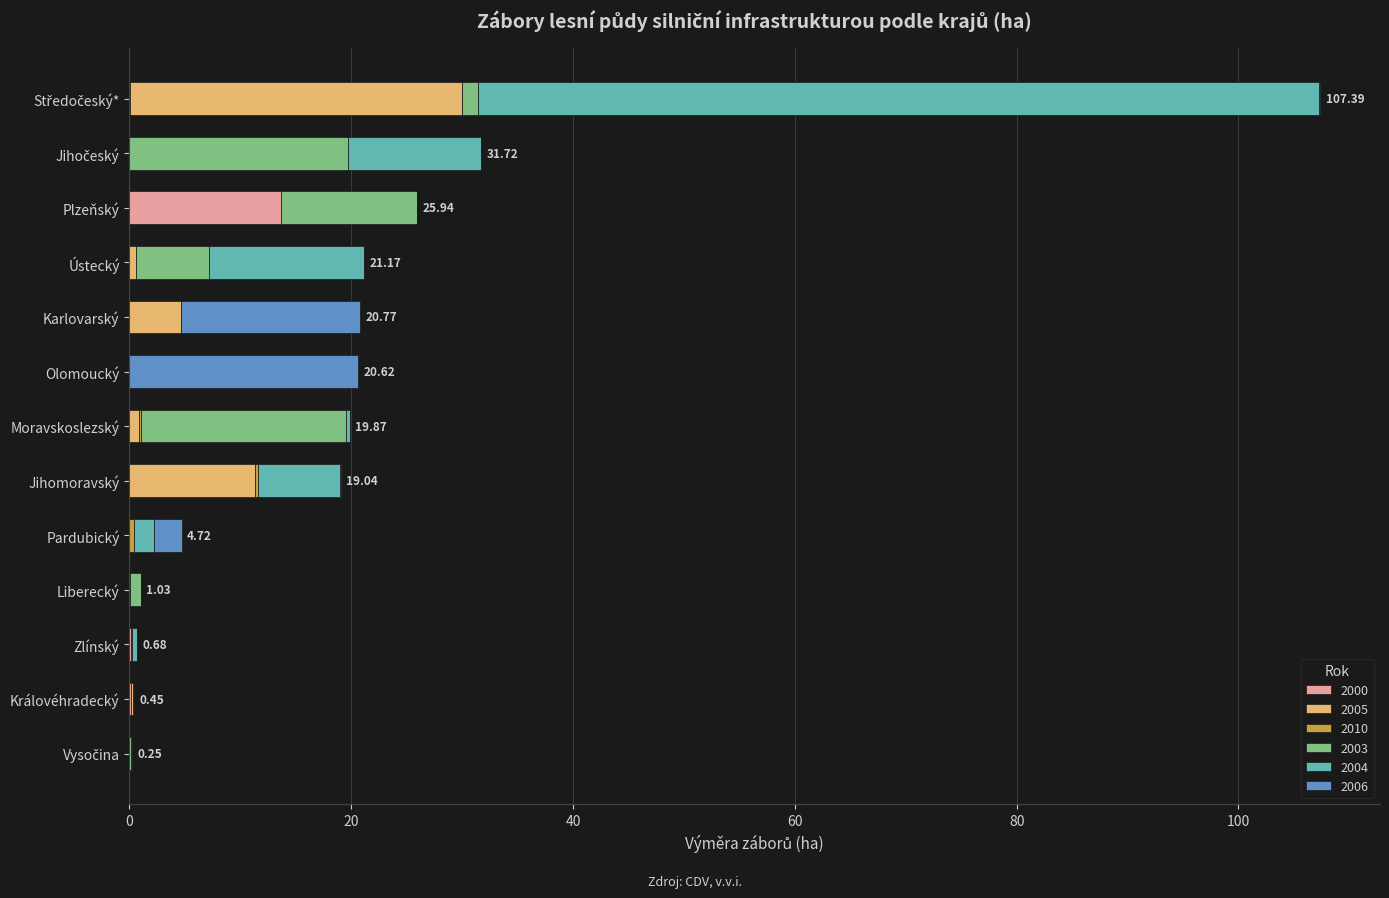

What is the total value across all series at Karlovarský?

20.8